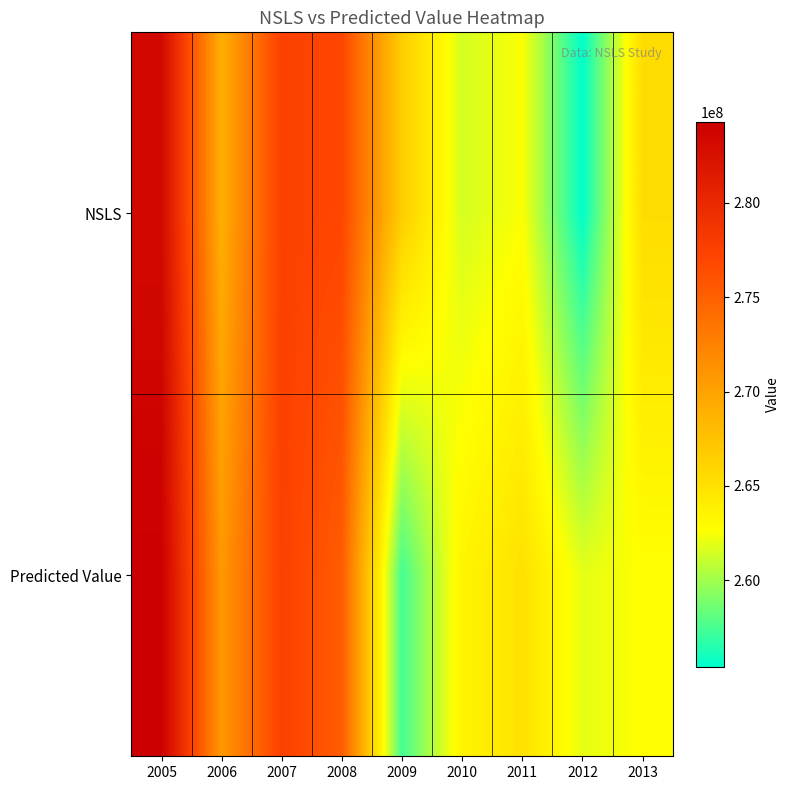

Reading left to right, transcribe all the data shown in this chart.

NSLS: 2005=283289663.2	2006=269037634.2	2007=277453829.6	2008=277015109.1	2009=266610077.4	2010=261466185.2	2011=262568154.0	2012=255429248.7	2013=265429952.0
Predicted Value: 2005=284276938.2	2006=270753019.1	2007=277477968.7	2008=275278107.4	2009=257388379.1	2010=263468190.2	2011=265003020.0	2012=261941609.8	2013=262712620.8